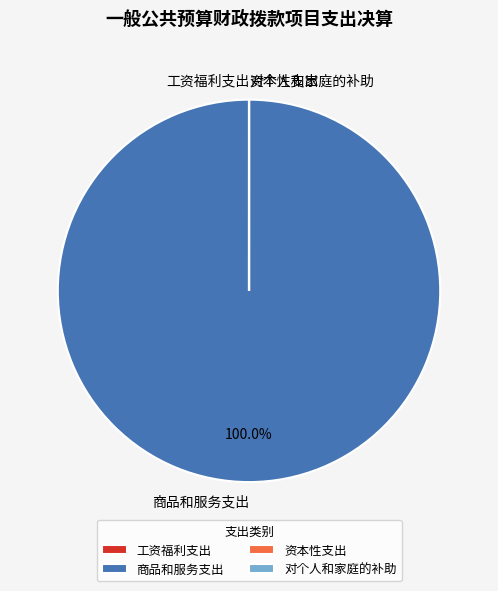

To the nearest percent, what is the difference between the largest and smallest slice percentages?

100%